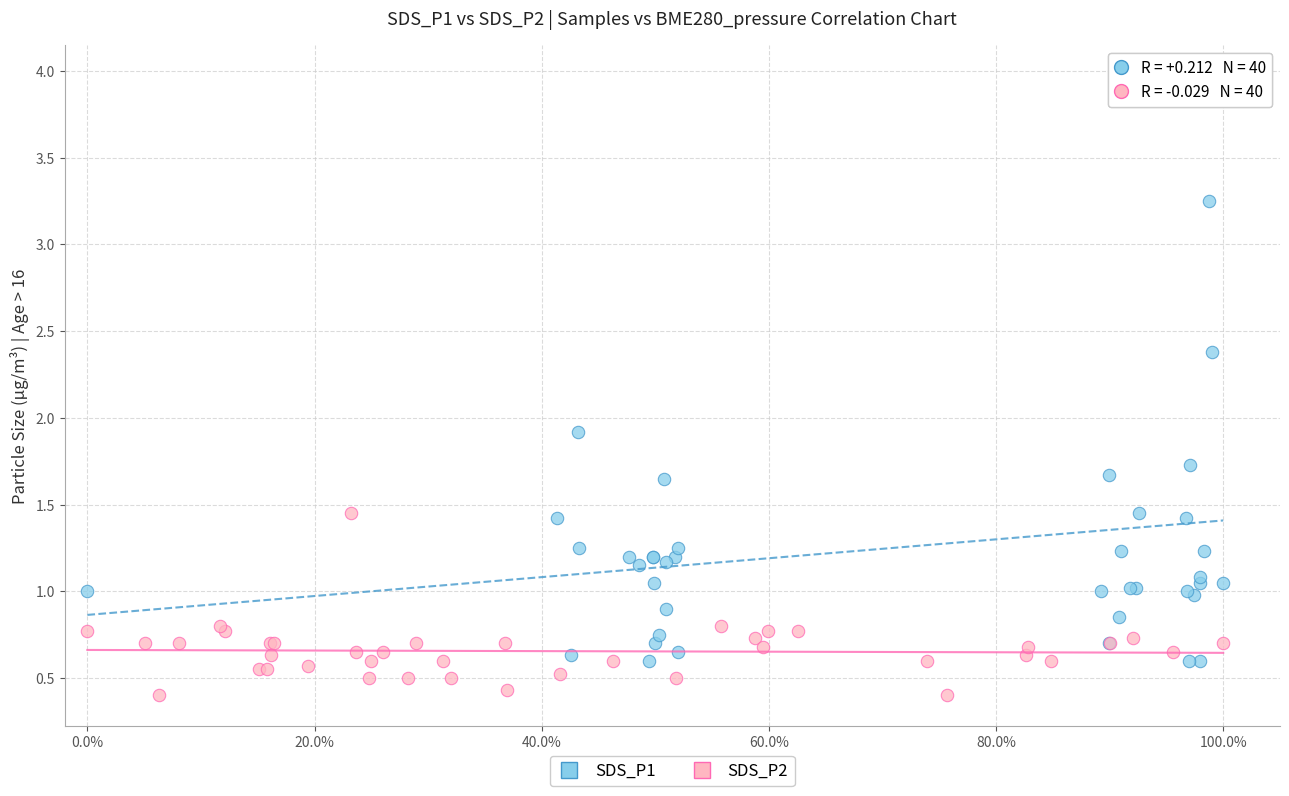

Which series reaches the minimum Y coordinate?

SDS_P2